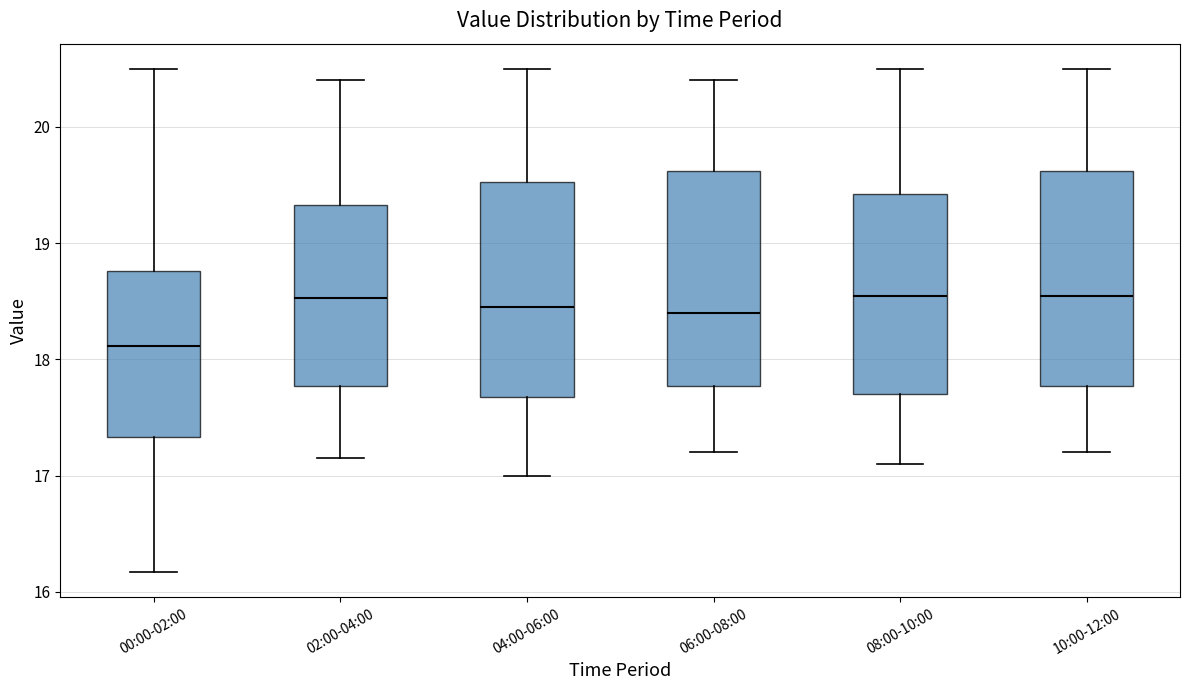

Where does the median line of the box for 00:00-02:00 sit on the y-axis? The values are not printed on the chart, so give them approximately, as read against the axis.

18.1